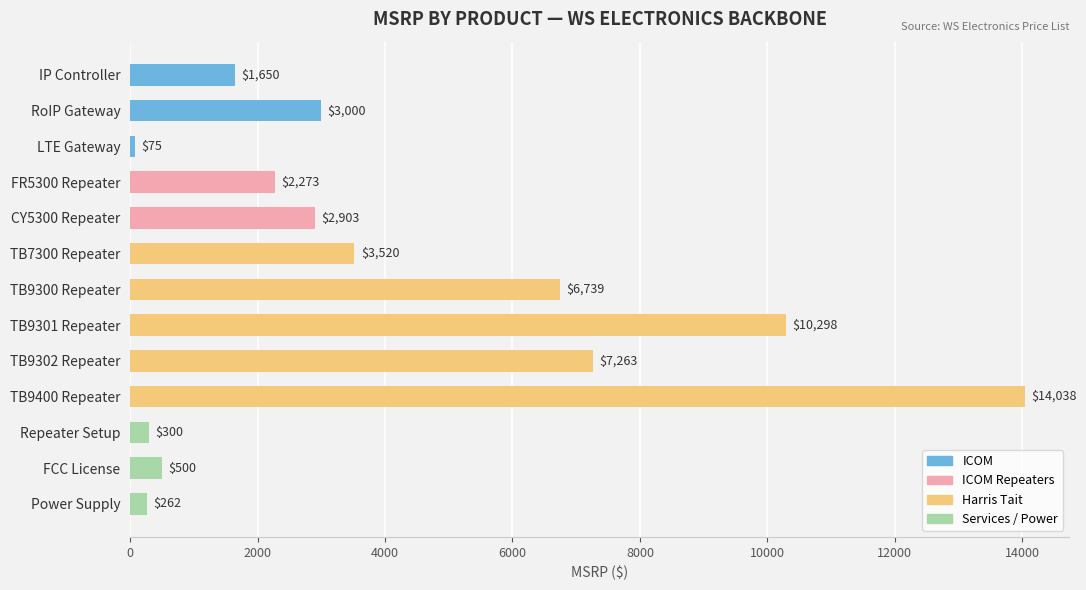

True or false: the data shows 1193.6 at CY5300 Repeater.

False